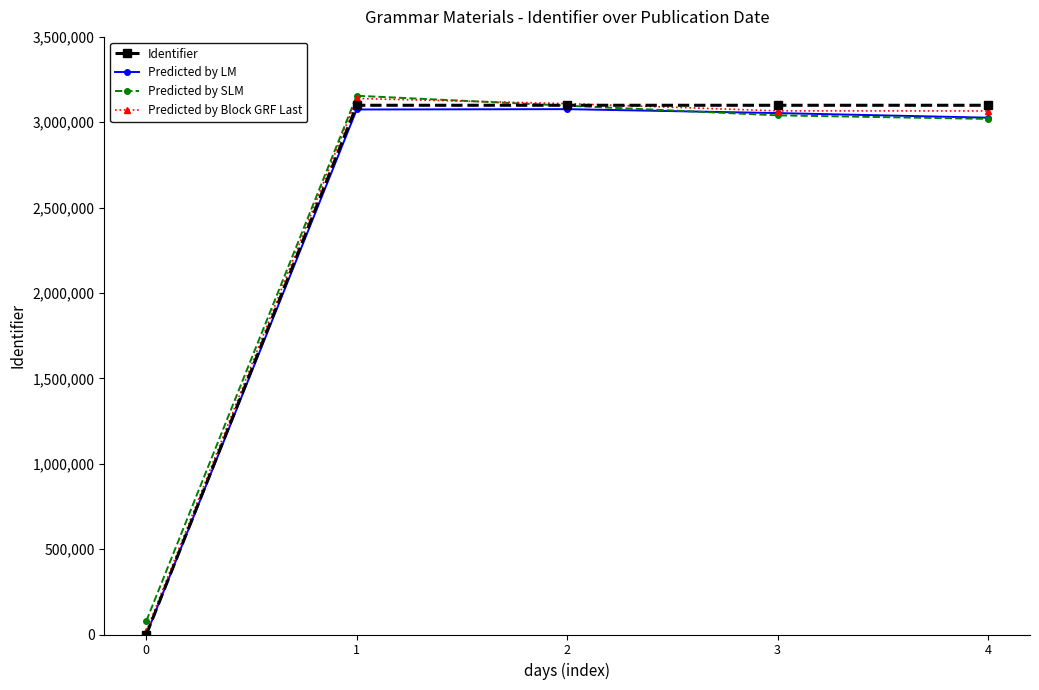

What is the difference between the highest and lowest values at 4?

79863.6